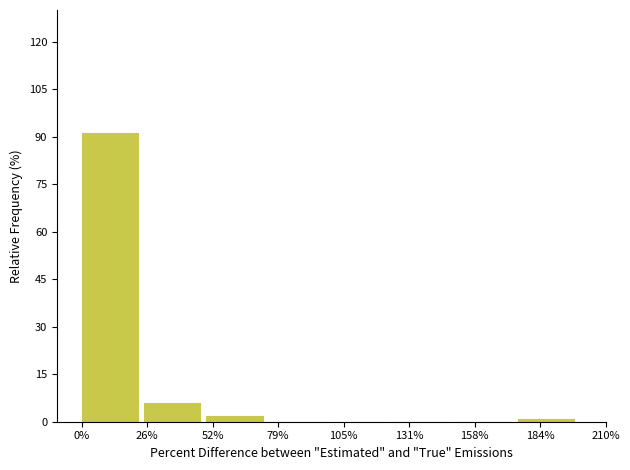

Reading left to right, extract all data points from this chart.

0%=91.2	26%=5.9	52%=2.0	79%=0.0	105%=0.0	131%=0.0	158%=0.0	184%=1.0